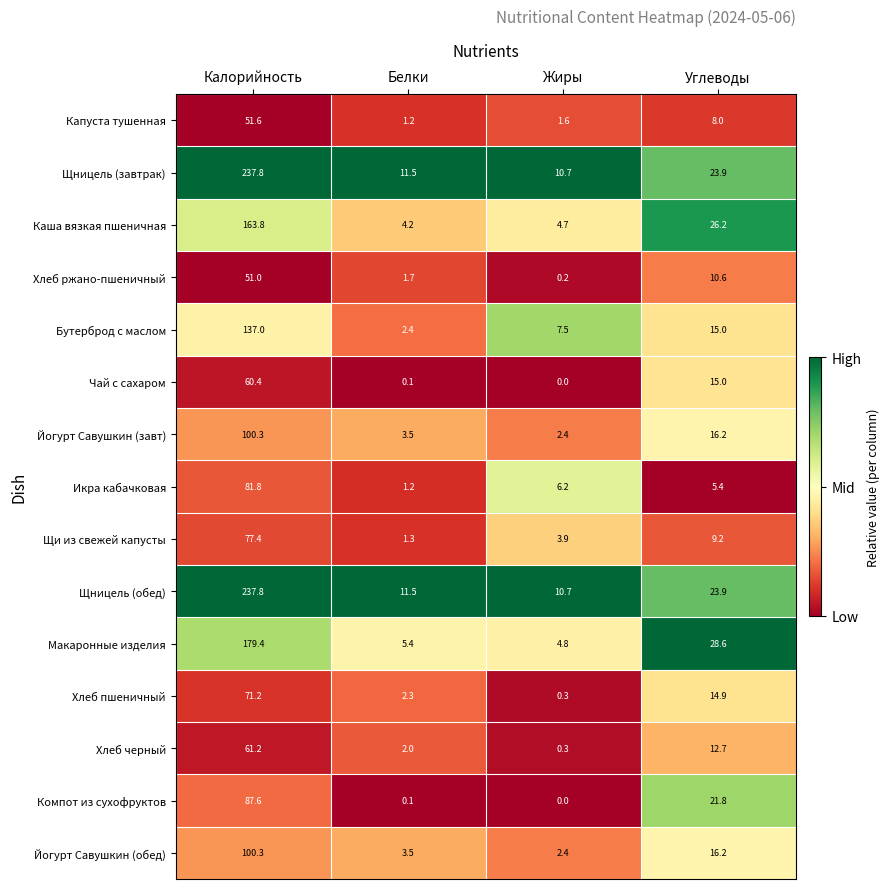

At which label is Икра кабачковая closest to 41?

Жиры